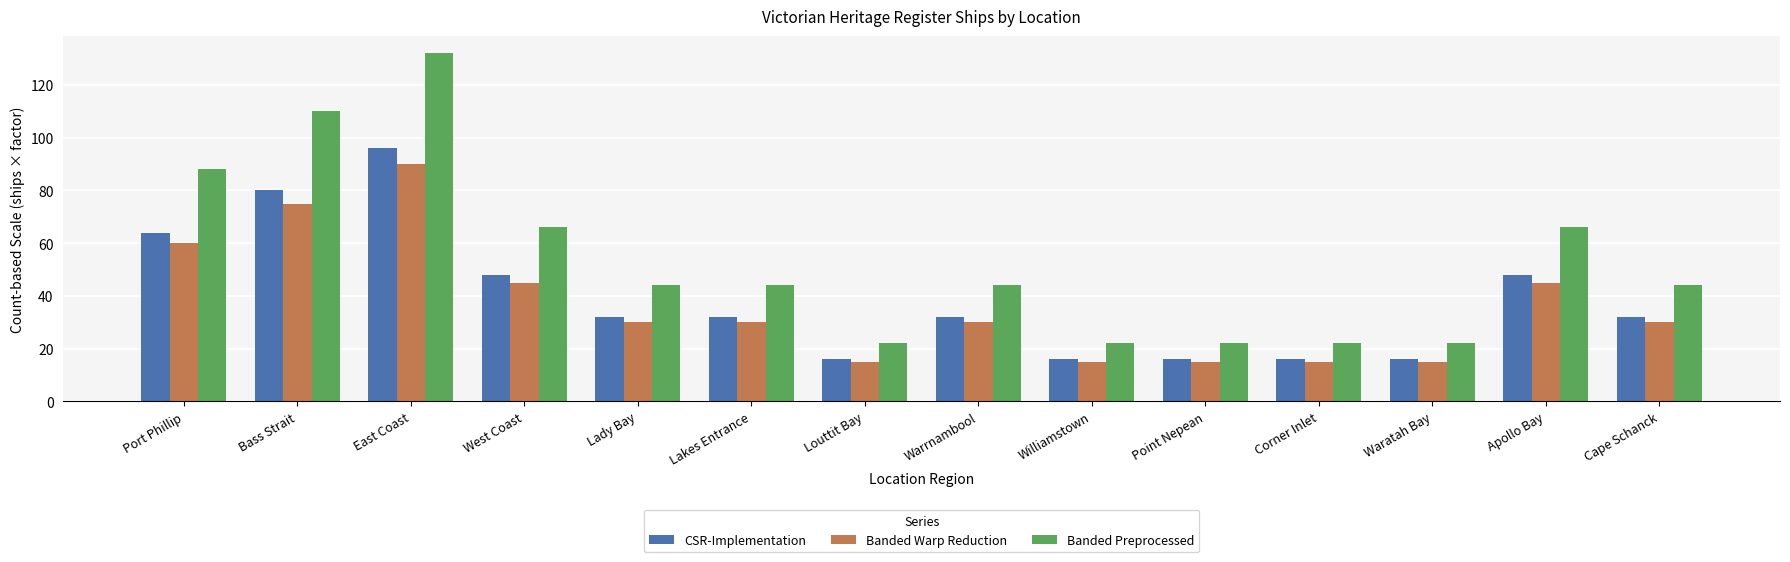

Is it true that CSR-Implementation equals 25 at Williamstown?

False